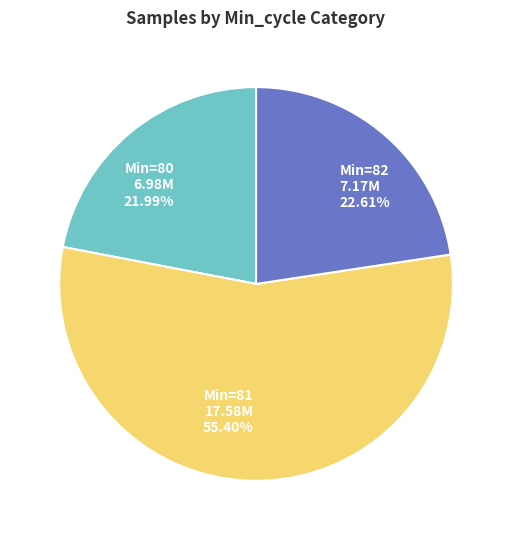

Do Min=81 17.58M 55.40% and Min=82 7.17M 22.61% together represent more than half of the pie?

Yes